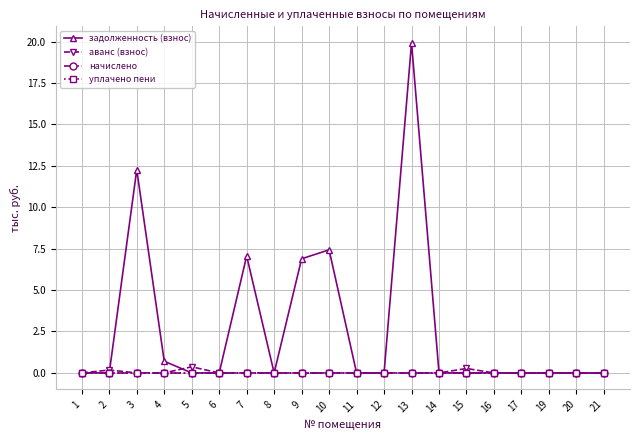

Is this an area chart (filled region under the line)?

No